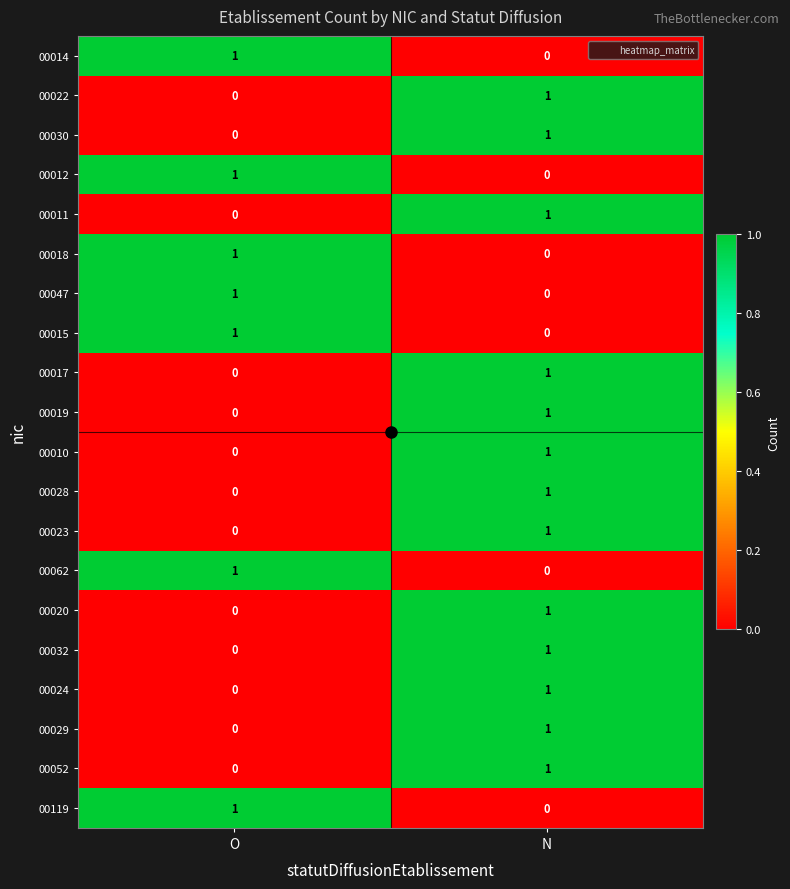

Rank the categories by 00018 value from highest to lowest.

O, N